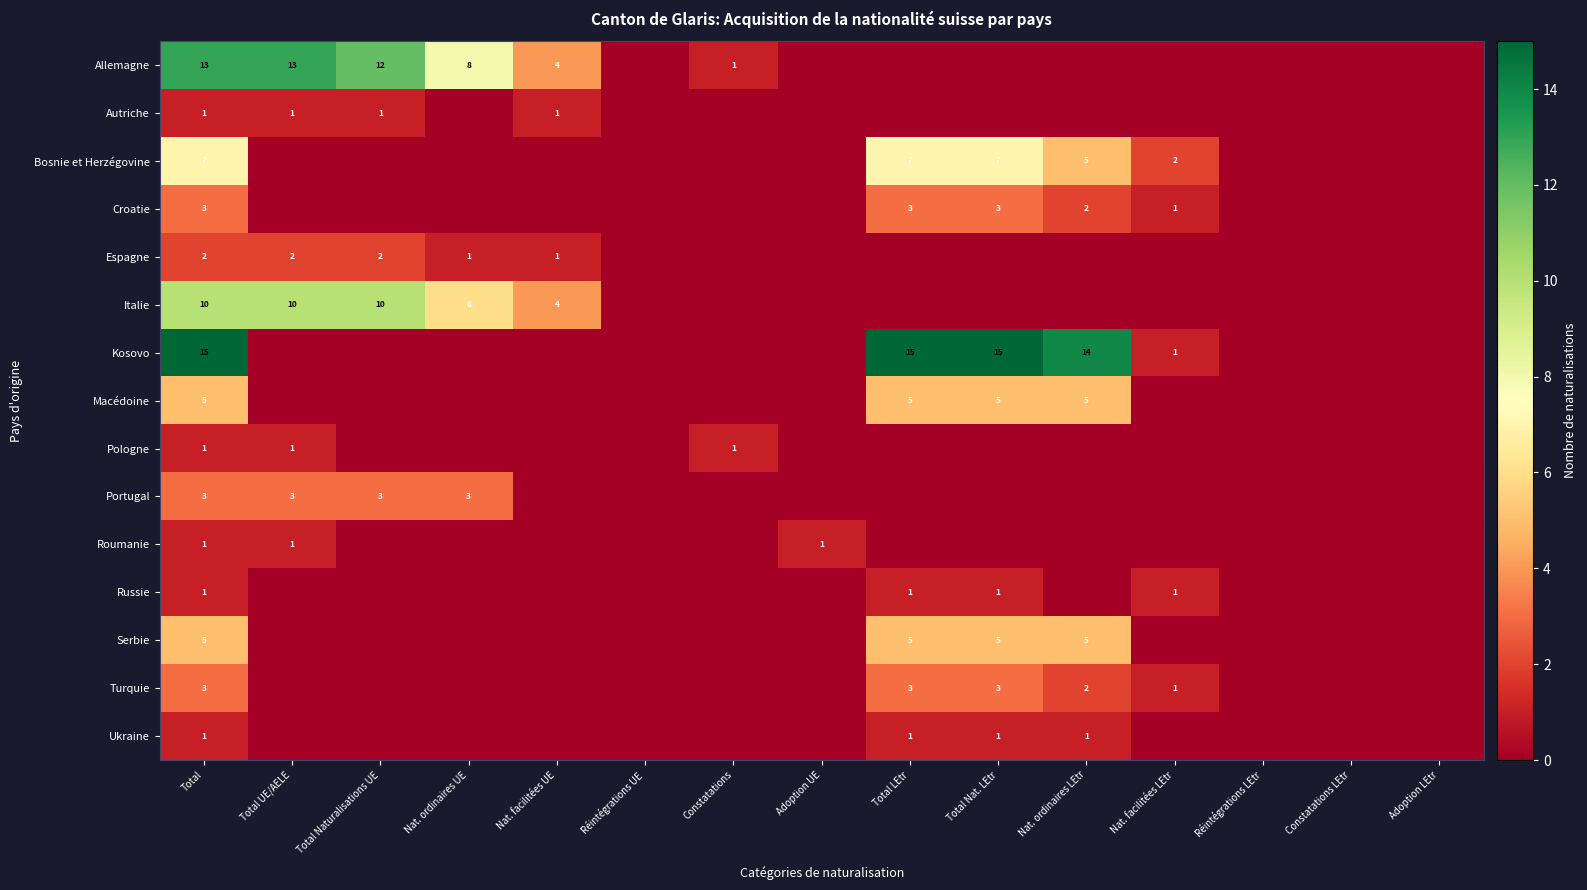

The value of Allemagne at Total Naturalisations UE is 12. True or false?

True